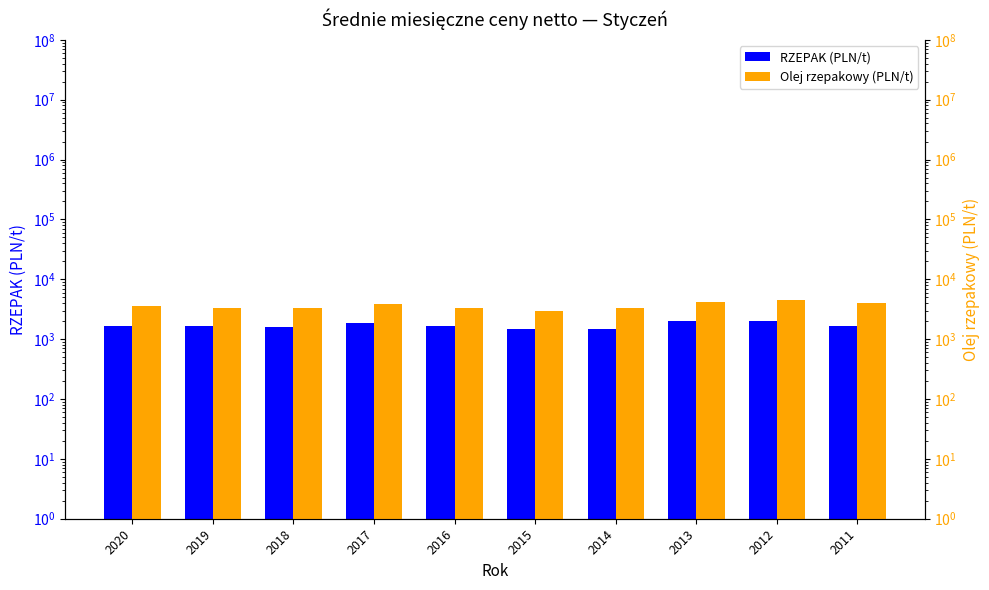

What is the value of the Olej rzepakowy (PLN/t) bar at the 5th from the left?

3279